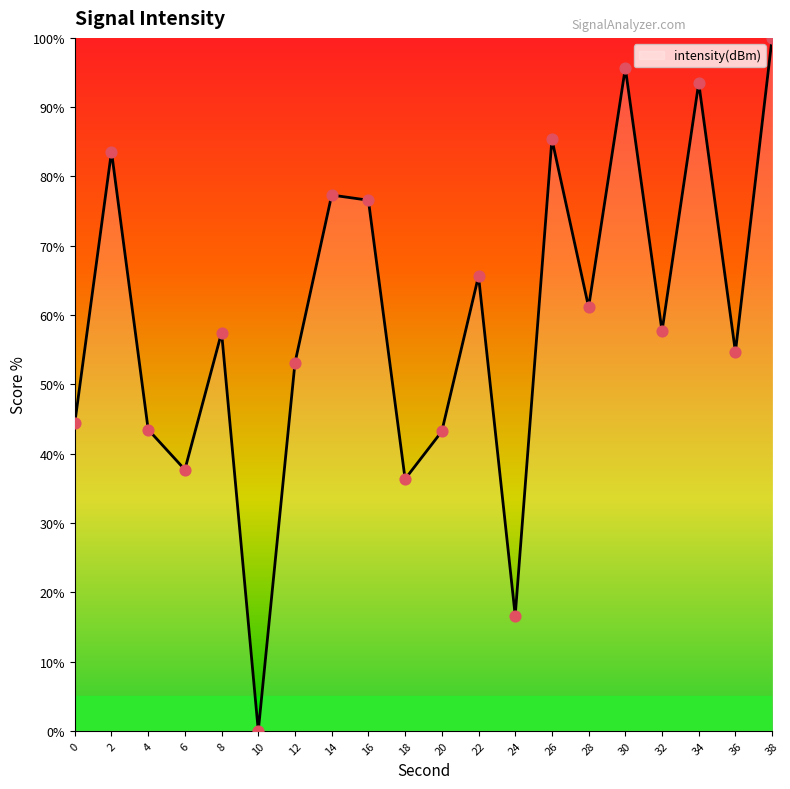

What is the change in value from 28 to 32?

-3.5